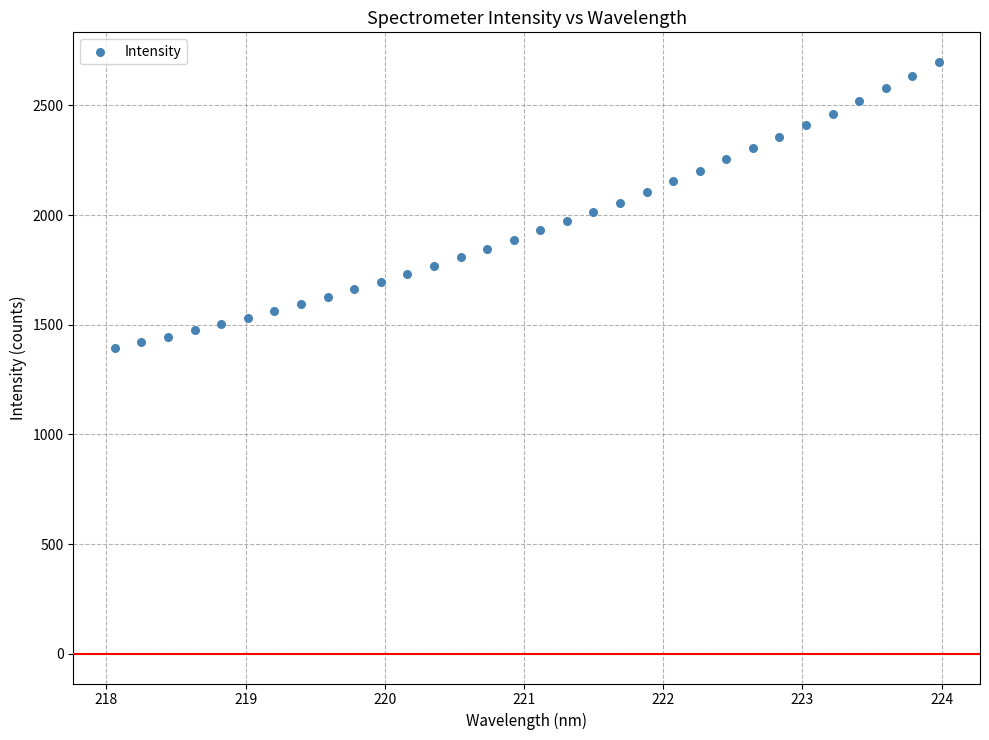

What is the range of Y values (max minus min)?

1303.8